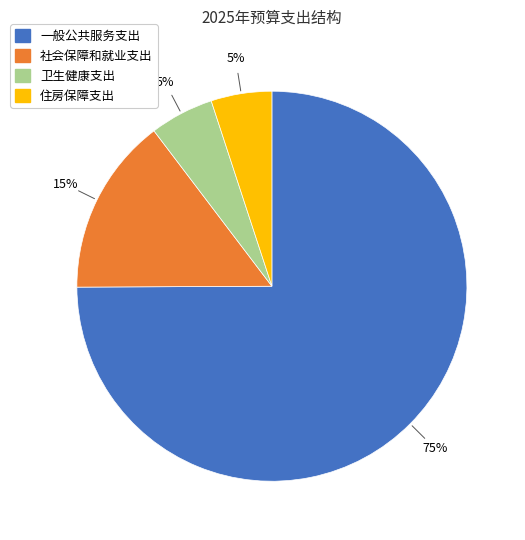

The 社会保障和就业支出 slice represents 23% of the pie. True or false?

False